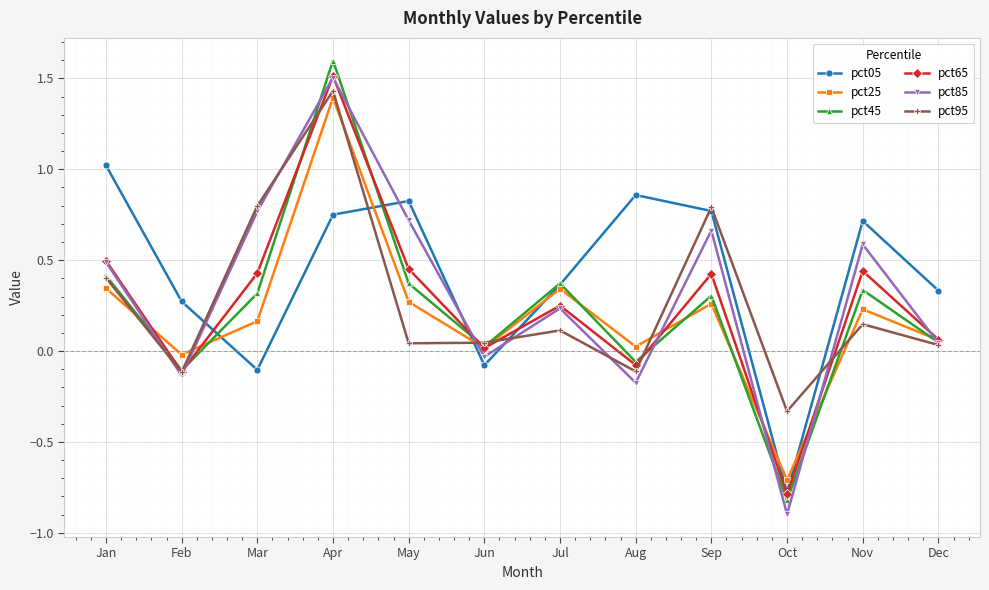

The pct85 series shows -0.0 at Jun. True or false?

True